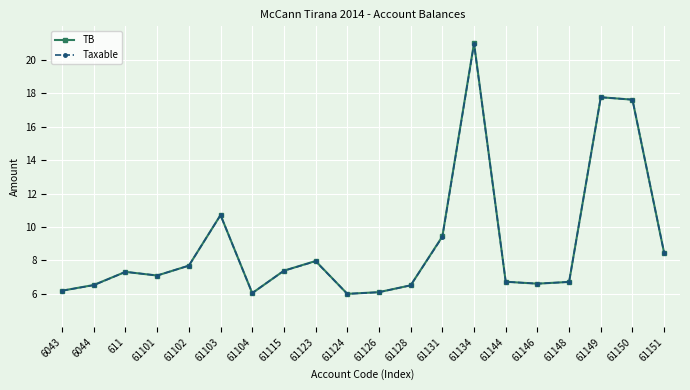

At which category is the sum across all series the highest?

61134